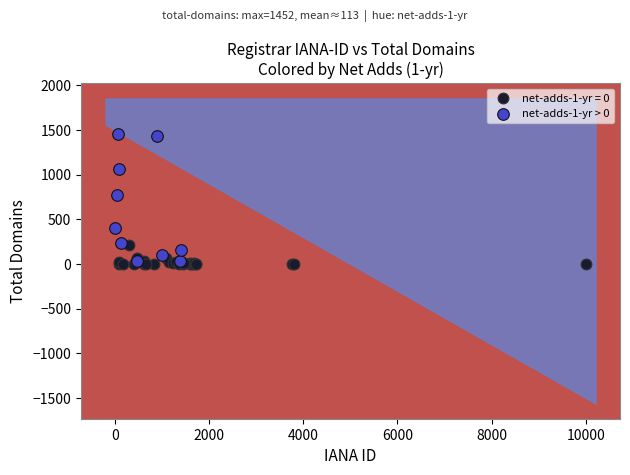

Which series contains the highest Y value?

net-adds-1-yr > 0